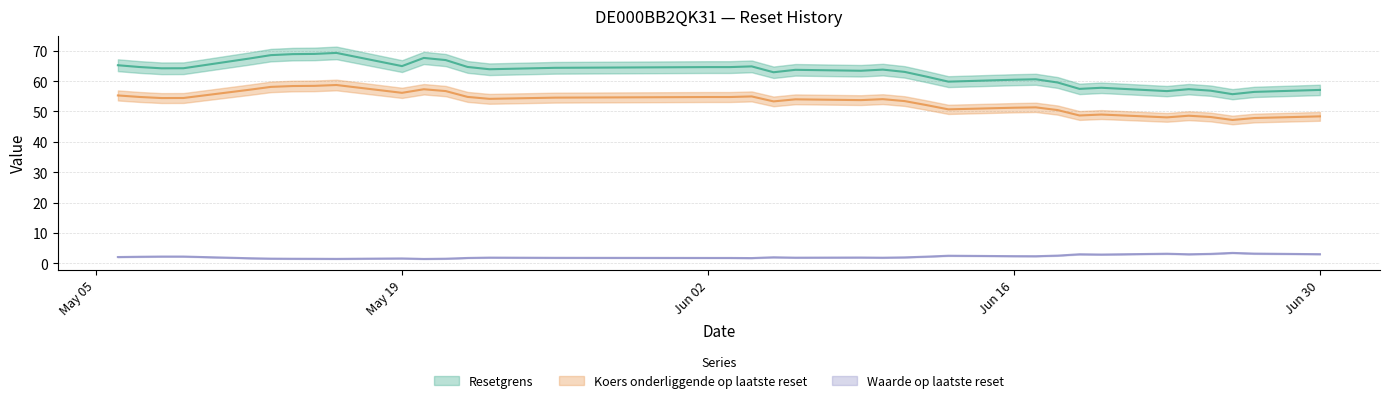

Which series has the widest spread of values?

Resetgrens